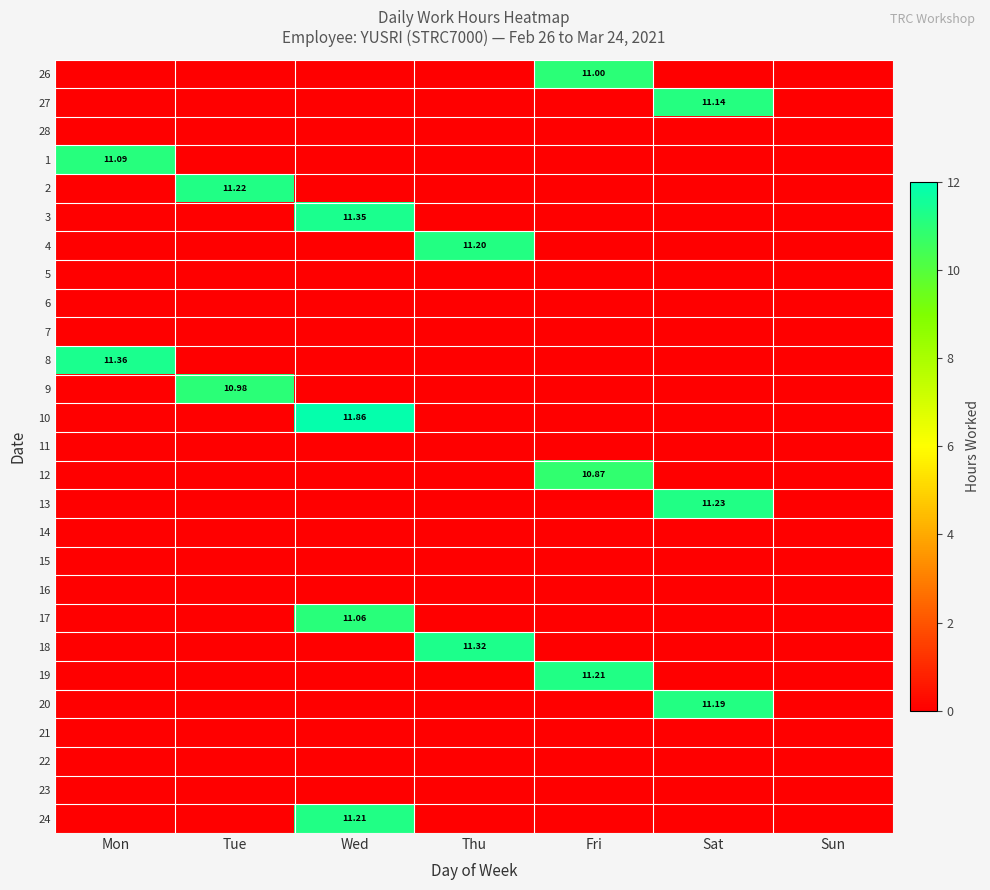

How many positive values does the 24 series have?

1